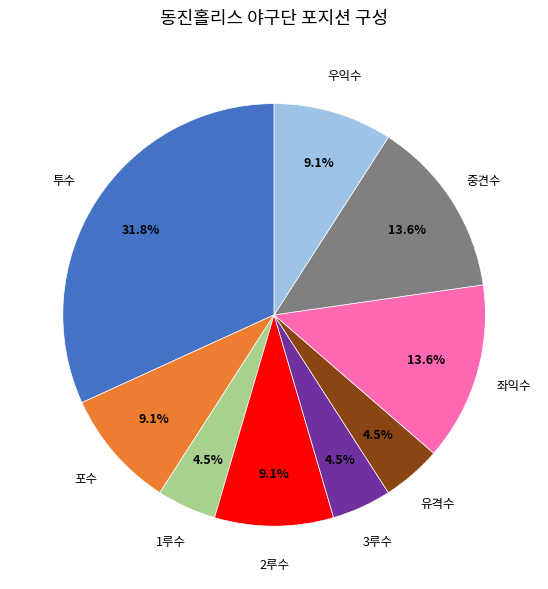

How many slices are in this pie chart?

9